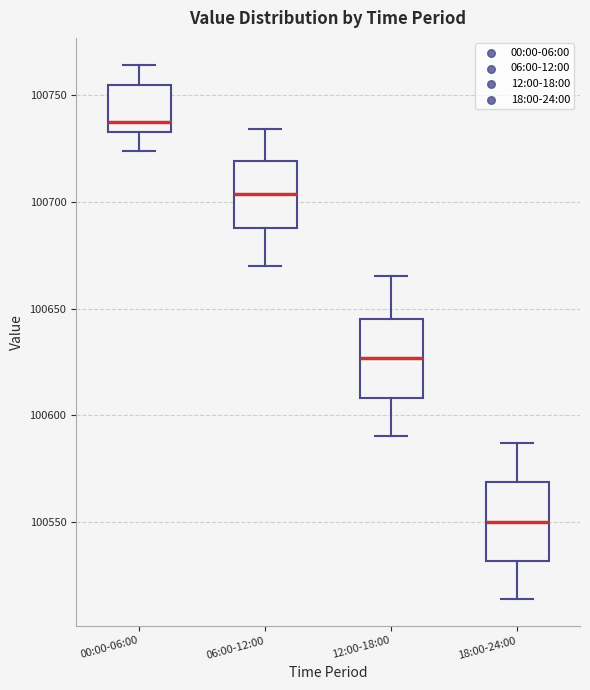

Which box's median line is the highest?

00:00-06:00